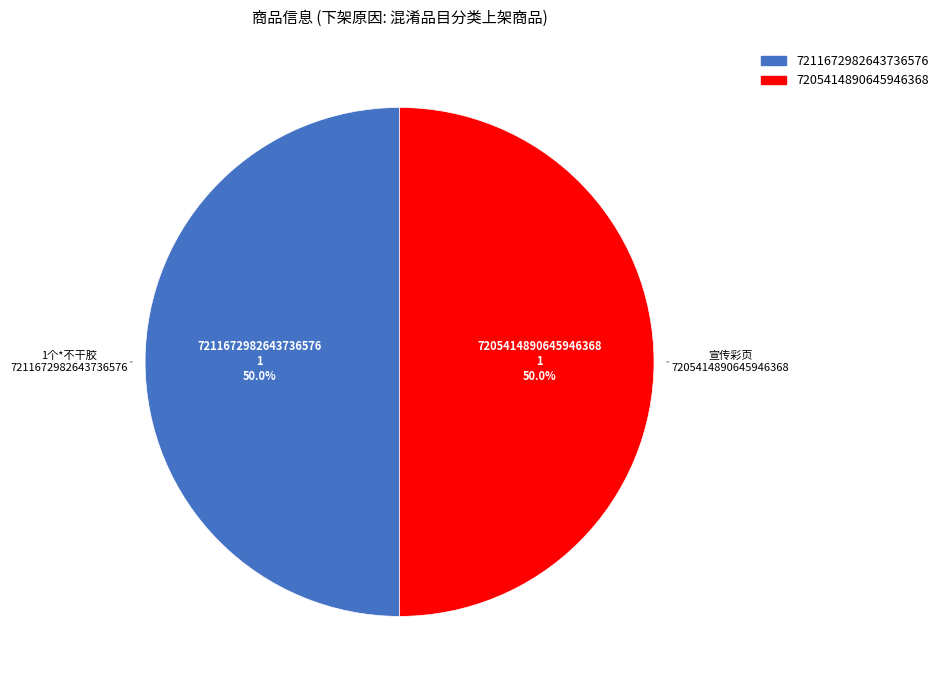

The 7205414890645946368 slice represents 56% of the pie. True or false?

False